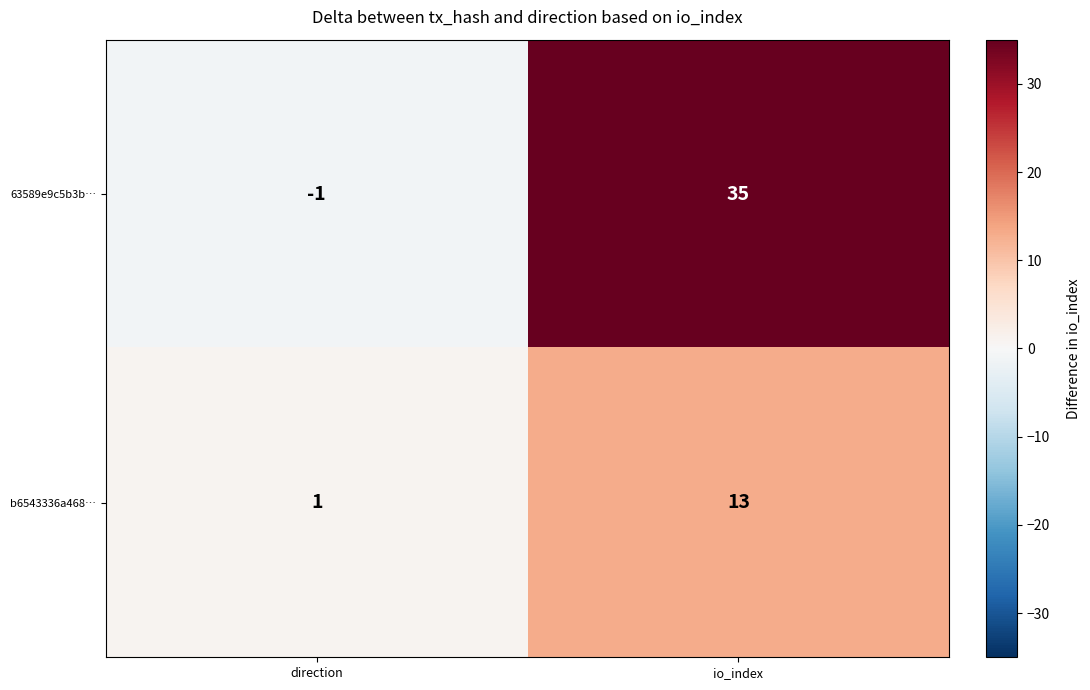

The value of 63589e9c5b3b… at io_index is 54. True or false?

False